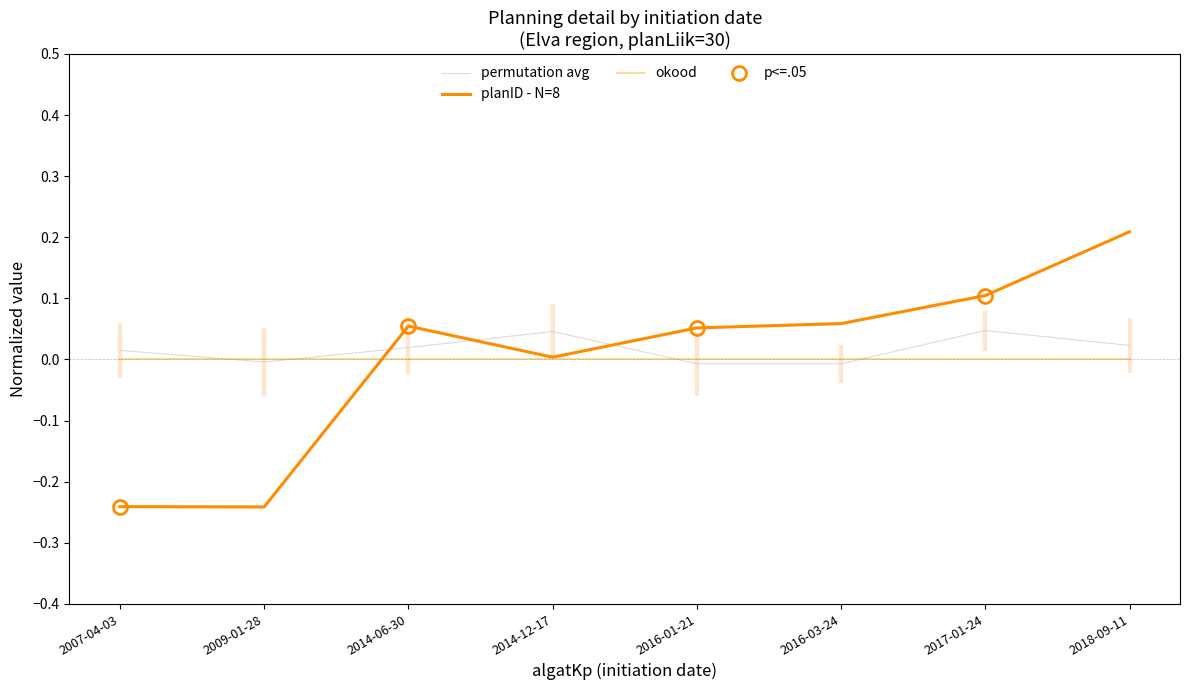

Is it true that okood equals 0.0 at 2016-03-24?

True